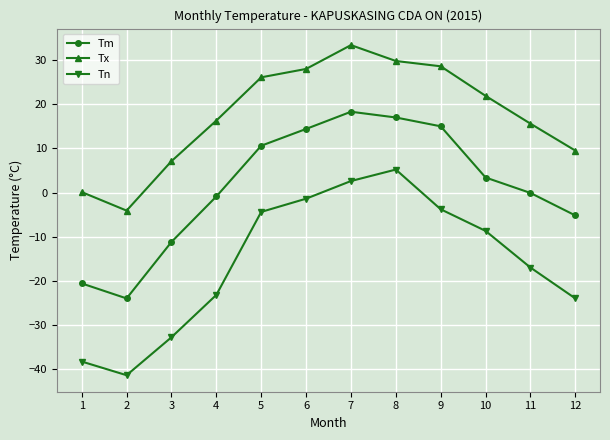

What are all the series names shown in the legend?

Tm, Tx, Tn